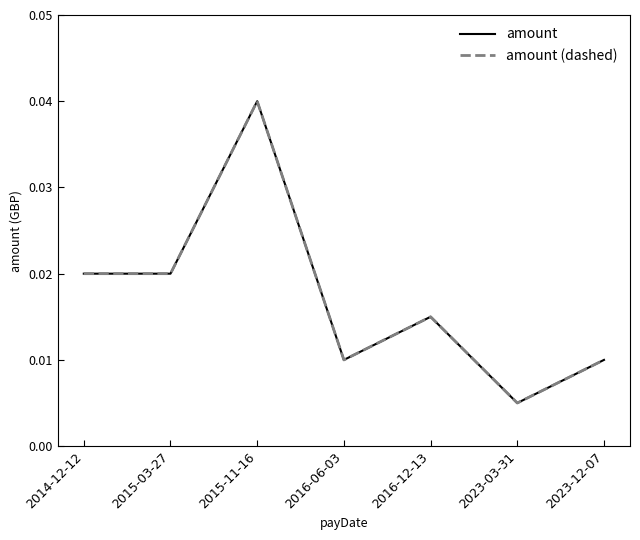

True or false: amount has a value of 0.0 at 2016-12-13.

True